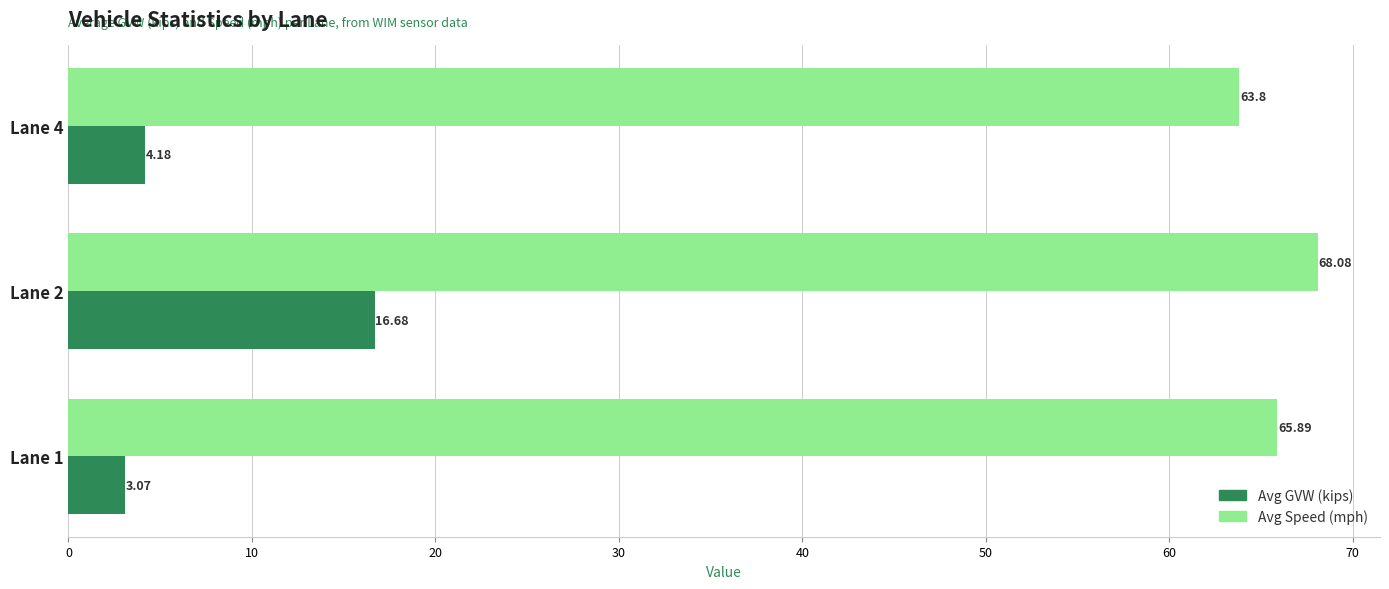

Which series has the largest total across all categories?

Avg Speed (mph)